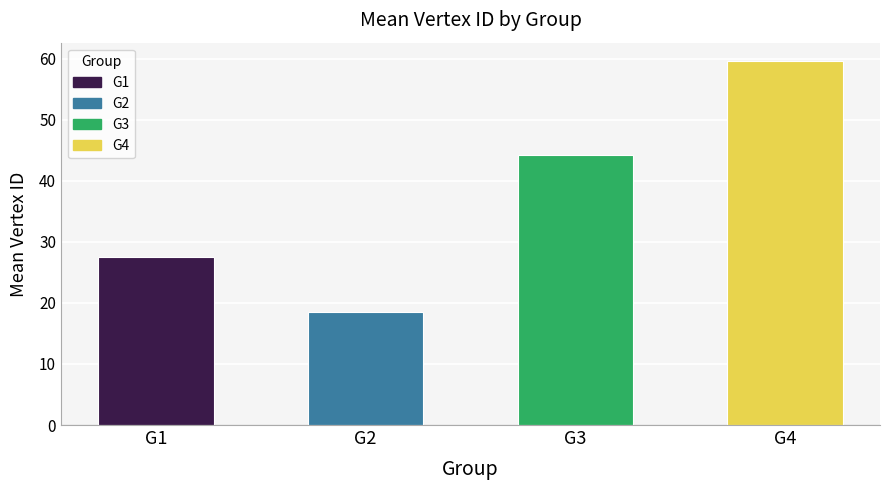

What is the average value?

37.5